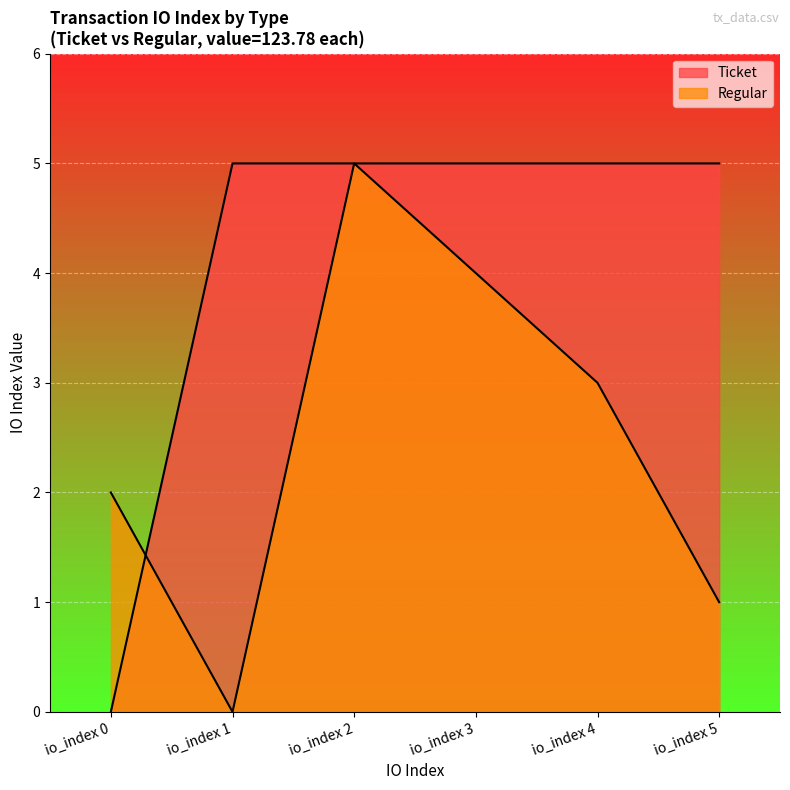

At which label does Regular reach its peak?

io_index 2